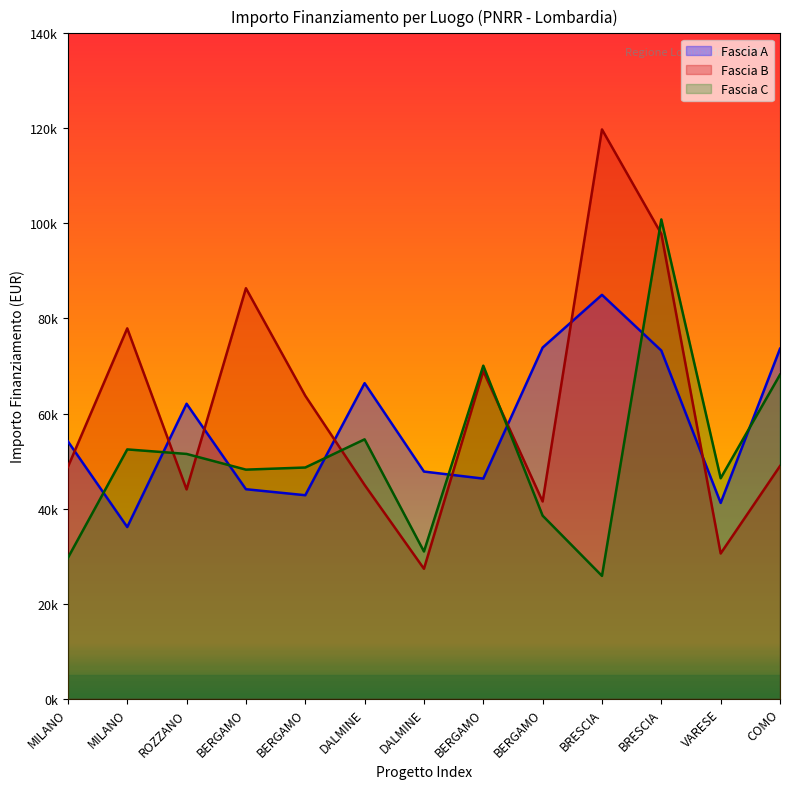

The Fascia B series shows 48957.9 at COMO. True or false?

True